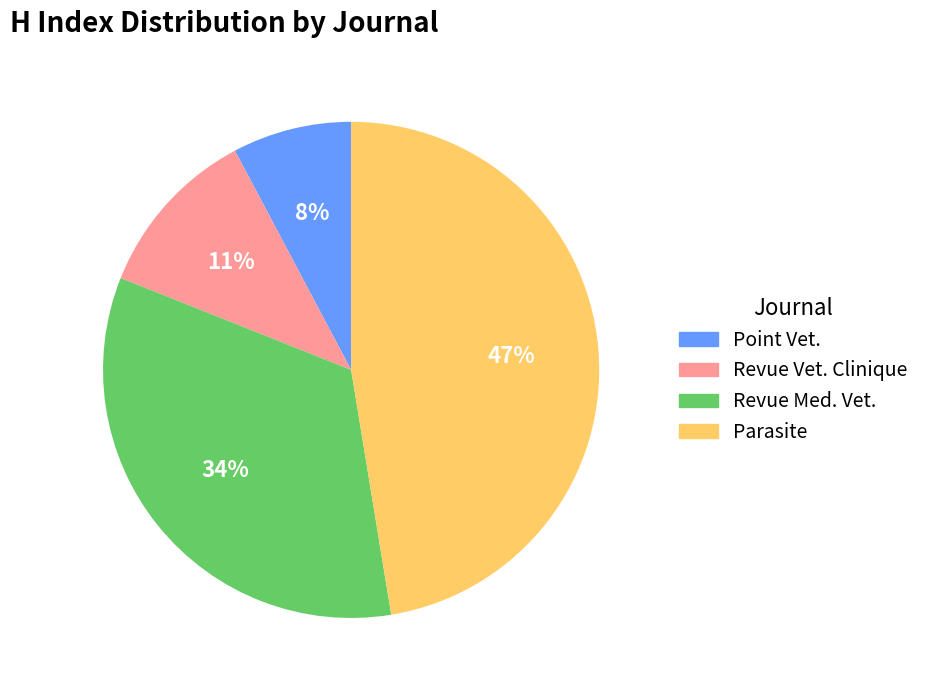

Is there a majority slice in this chart?

No